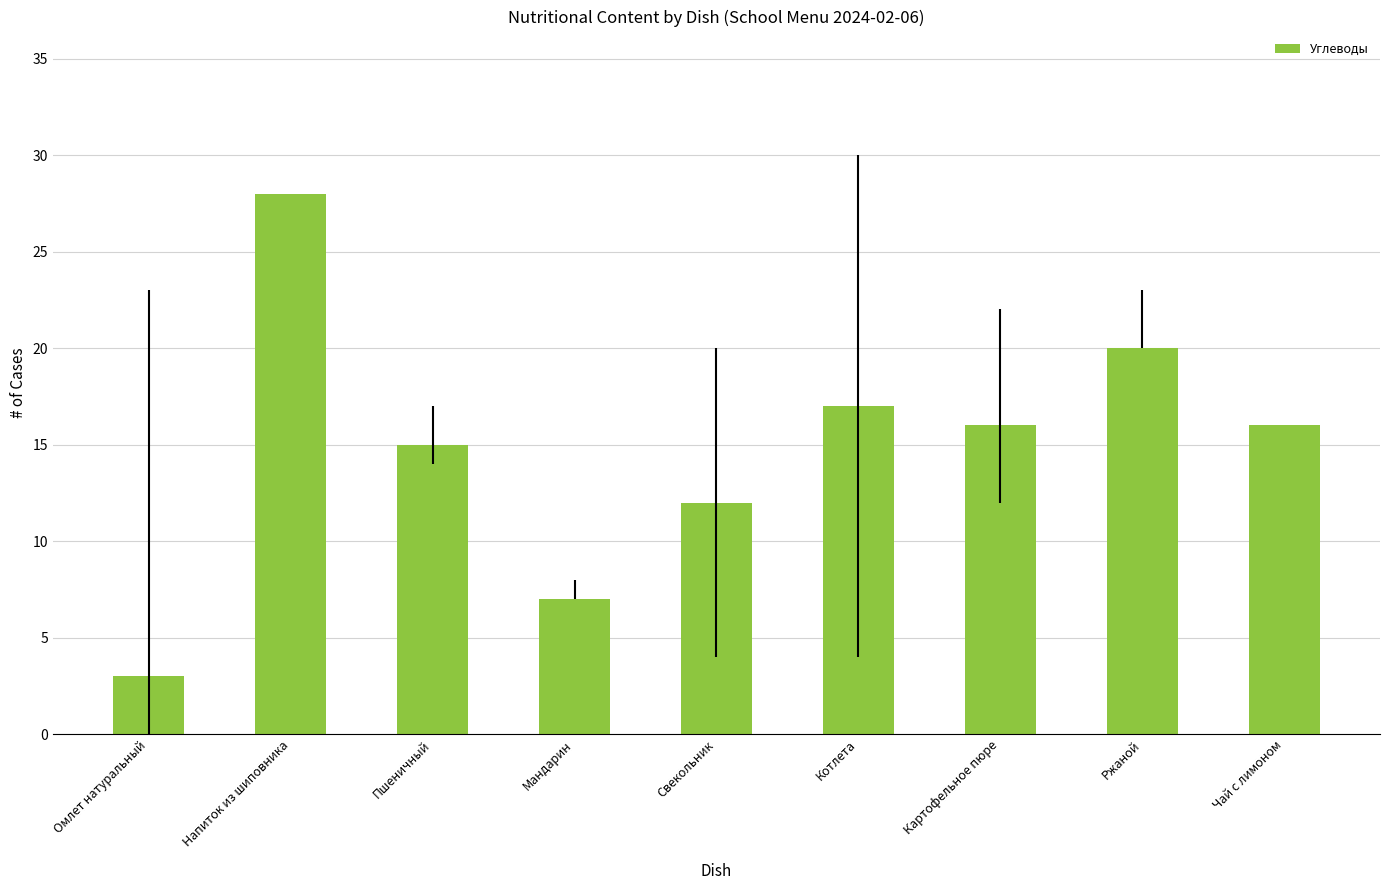

How many distinct data groups are displayed?

1